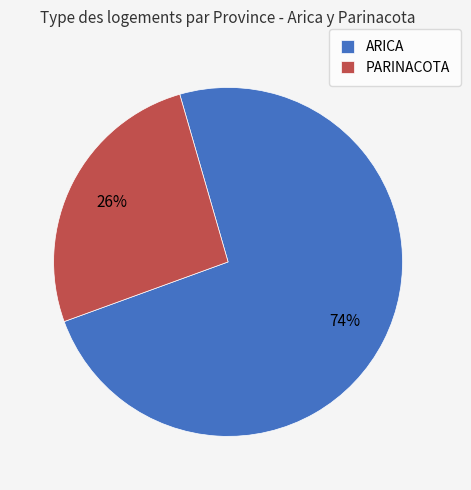

Is it true that PARINACOTA is 14% of the pie?

False